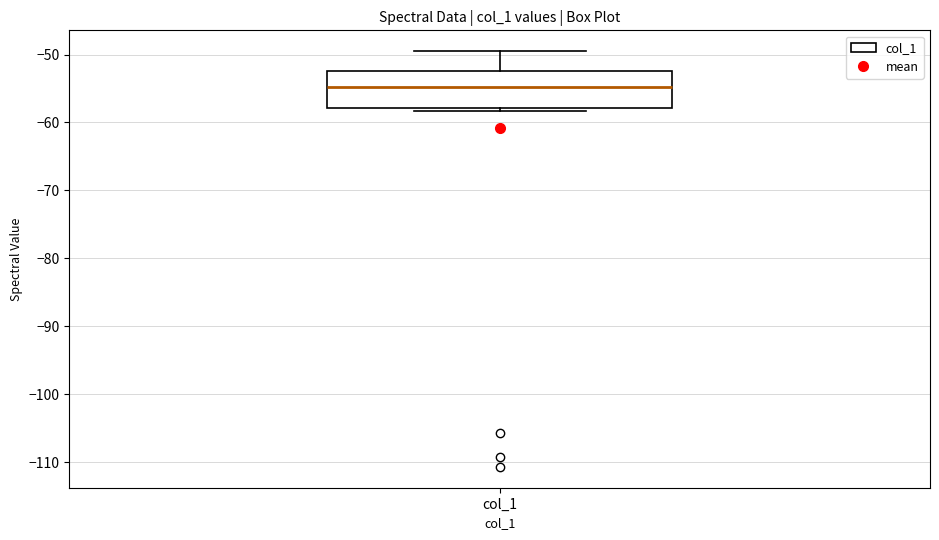

Transcribe this box plot: give where the median line is, the range the box spans, and where the two whiskers end, as read against the y-axis. The values are not printed on the chart, so give them approximately, as read against the axis.

median -55, box -58 to -52, whiskers -58 (just below the box's lower edge) to -49